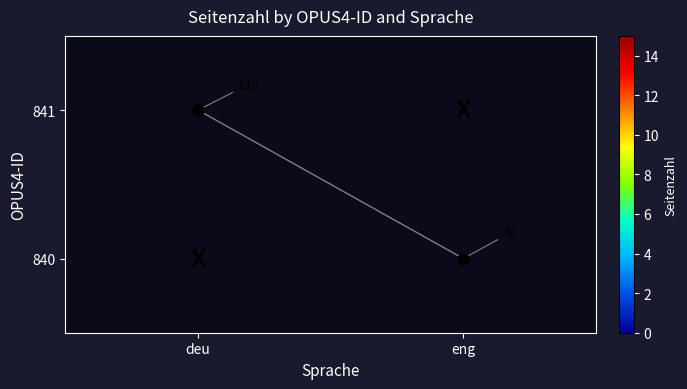

Reading left to right, extract all data points from this chart.

841: deu=13	eng=0
840: deu=0	eng=4